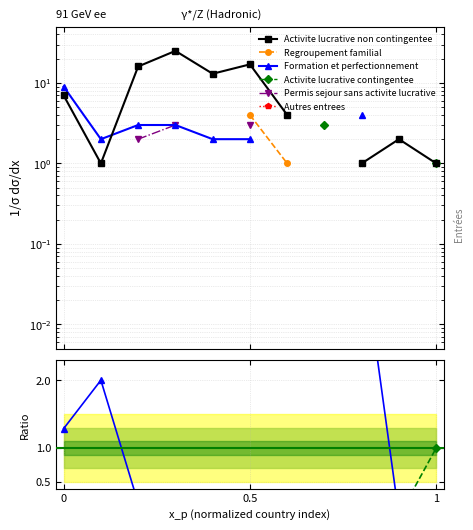

Is the value of Permis sejour sans activite lucrative at 10 greater than the value of Formation et perfectionnement at 7?

No